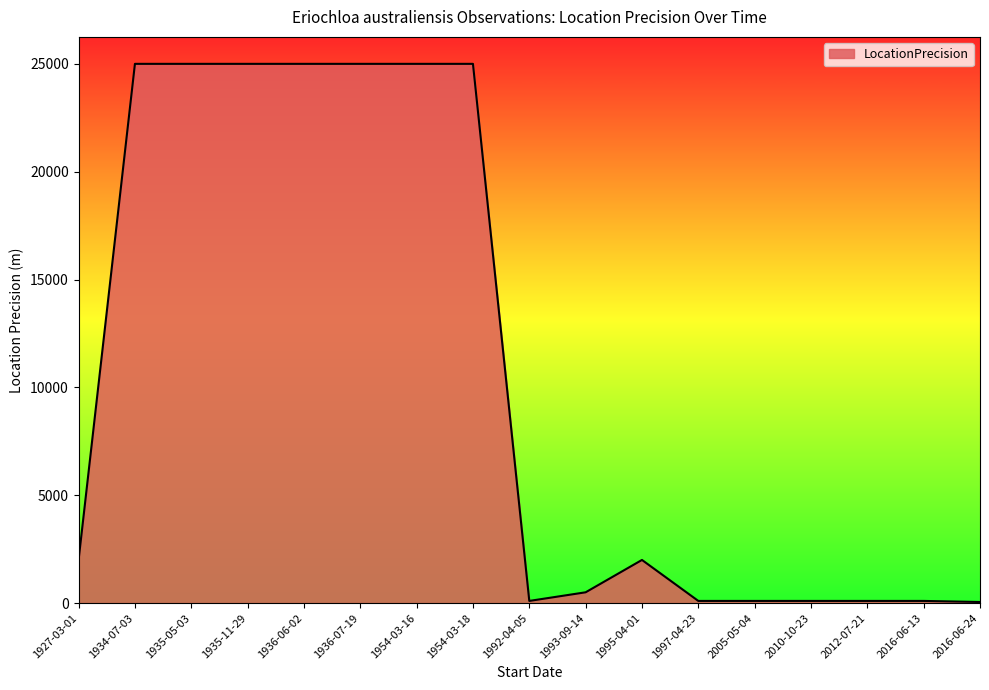

The value at 1927-03-01 is 2000. True or false?

True